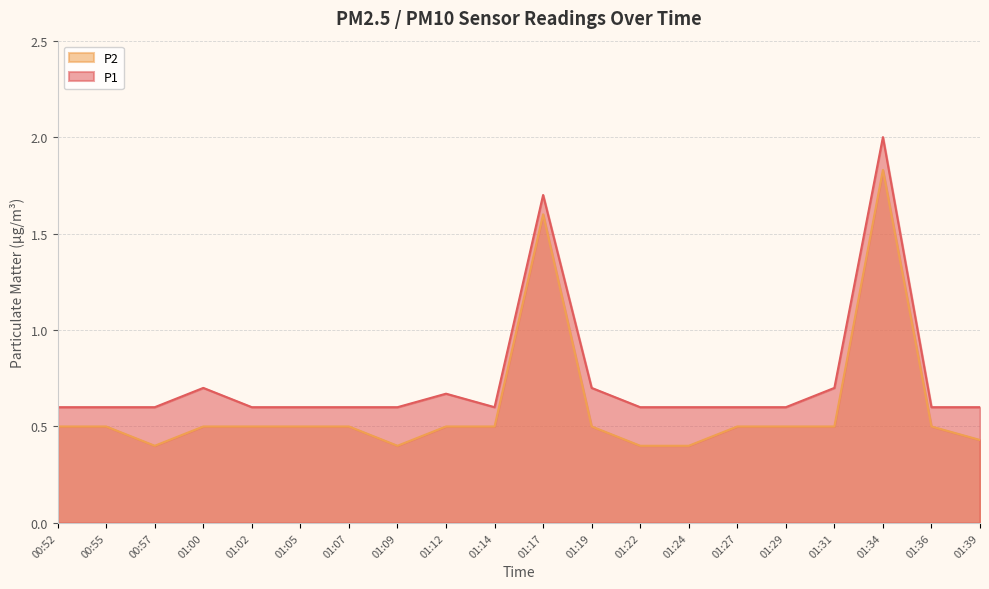

The P1 series shows 0.1 at 01:02. True or false?

False